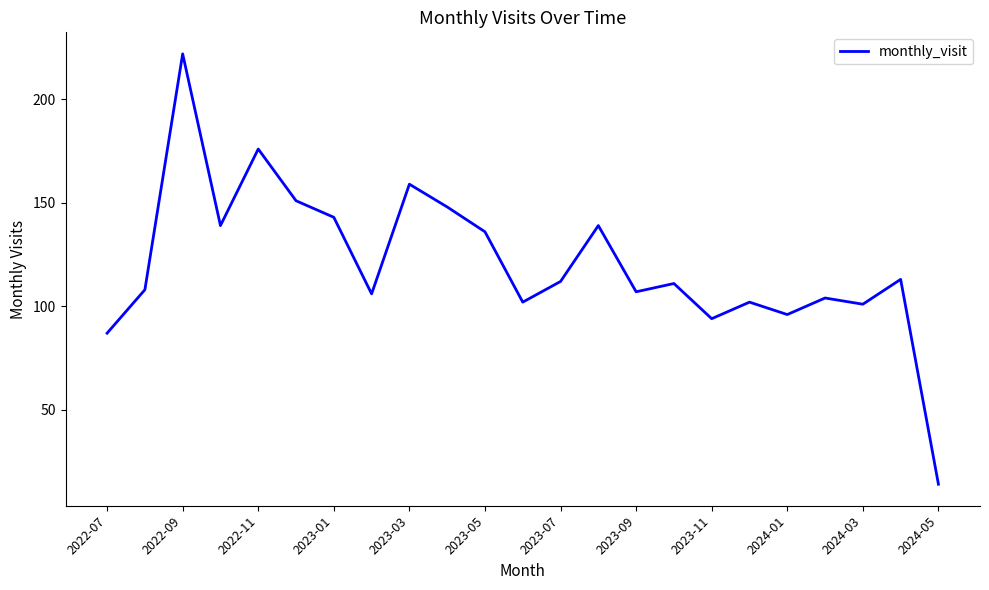

What is the smallest value displayed?

14